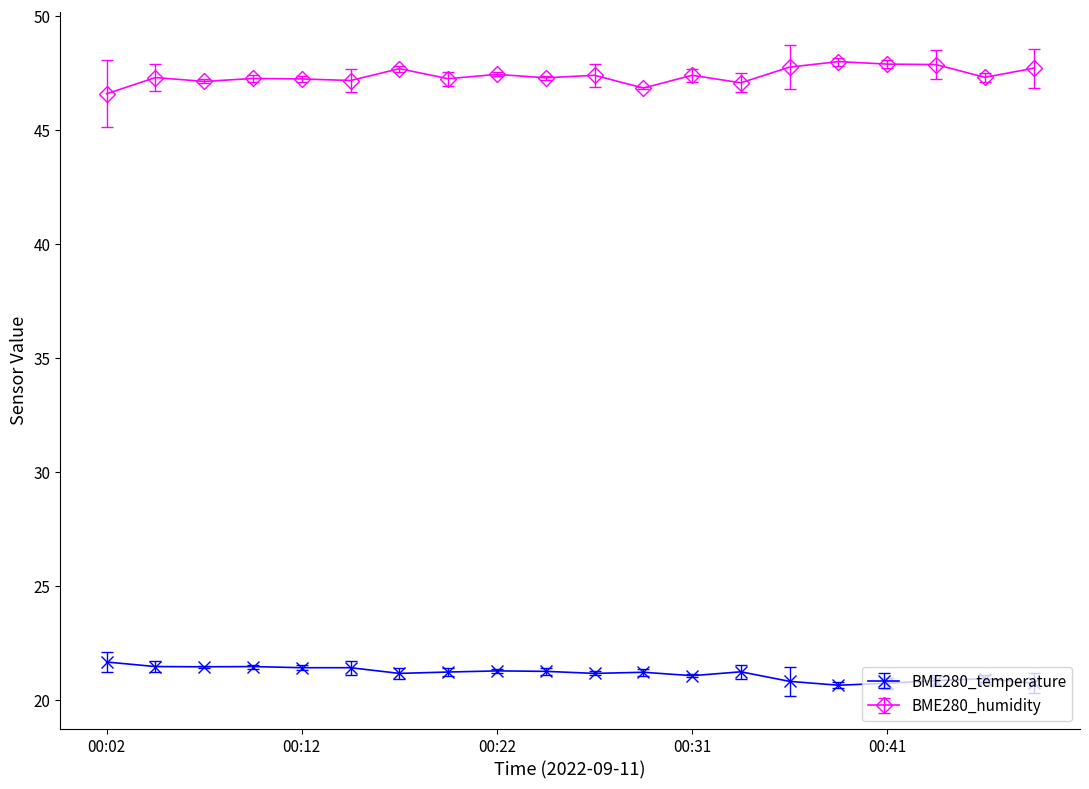

True or false: BME280_temperature has more than 0 interior local peaks.

True